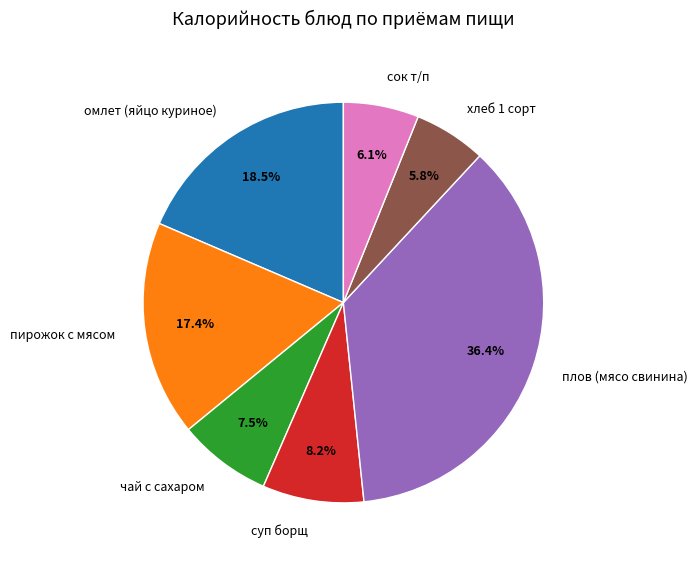

Between чай с сахаром and пирожок с мясом, which is larger?

пирожок с мясом